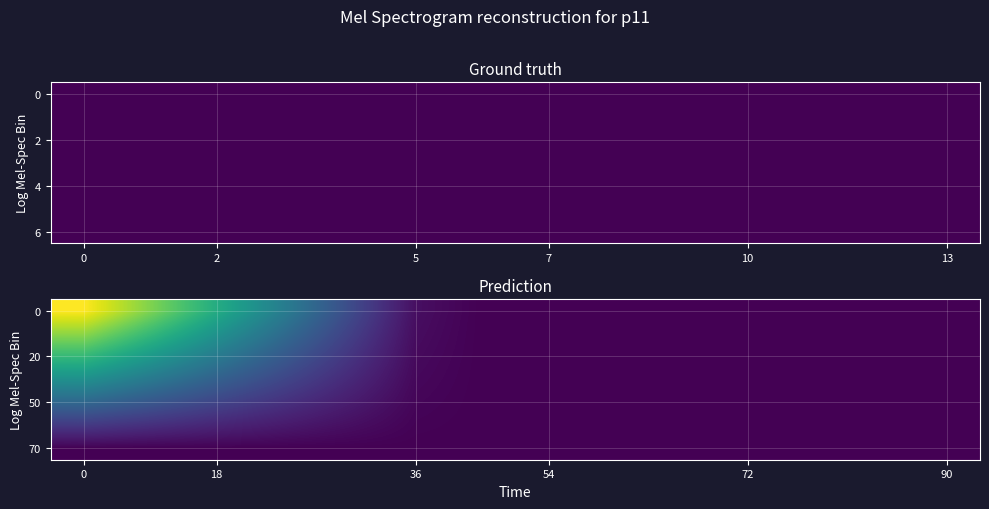

What is the difference between the maximum and minimum values in the 50 series?

0.3